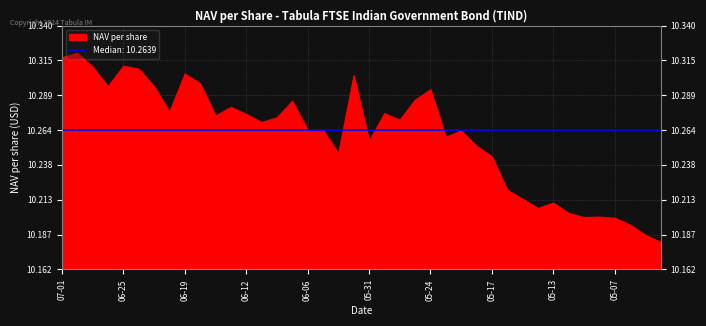

What is the sum of the values at 2024-05-30 and 2024-06-10?

20.5